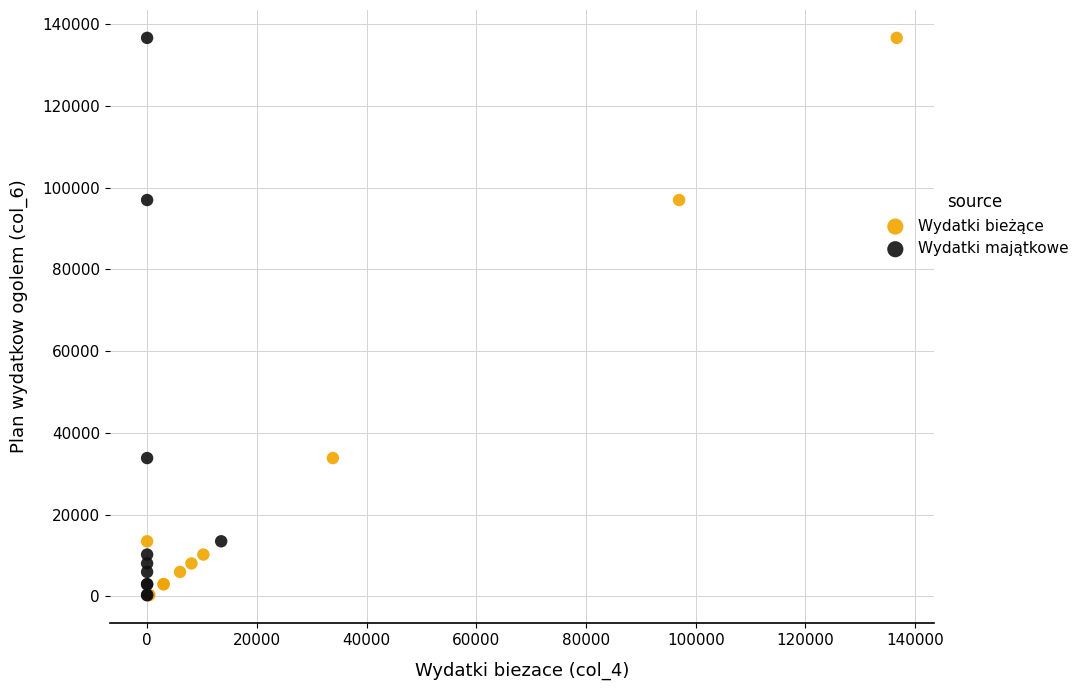

What are all the series names shown in the legend?

Wydatki bieżące, Wydatki majątkowe